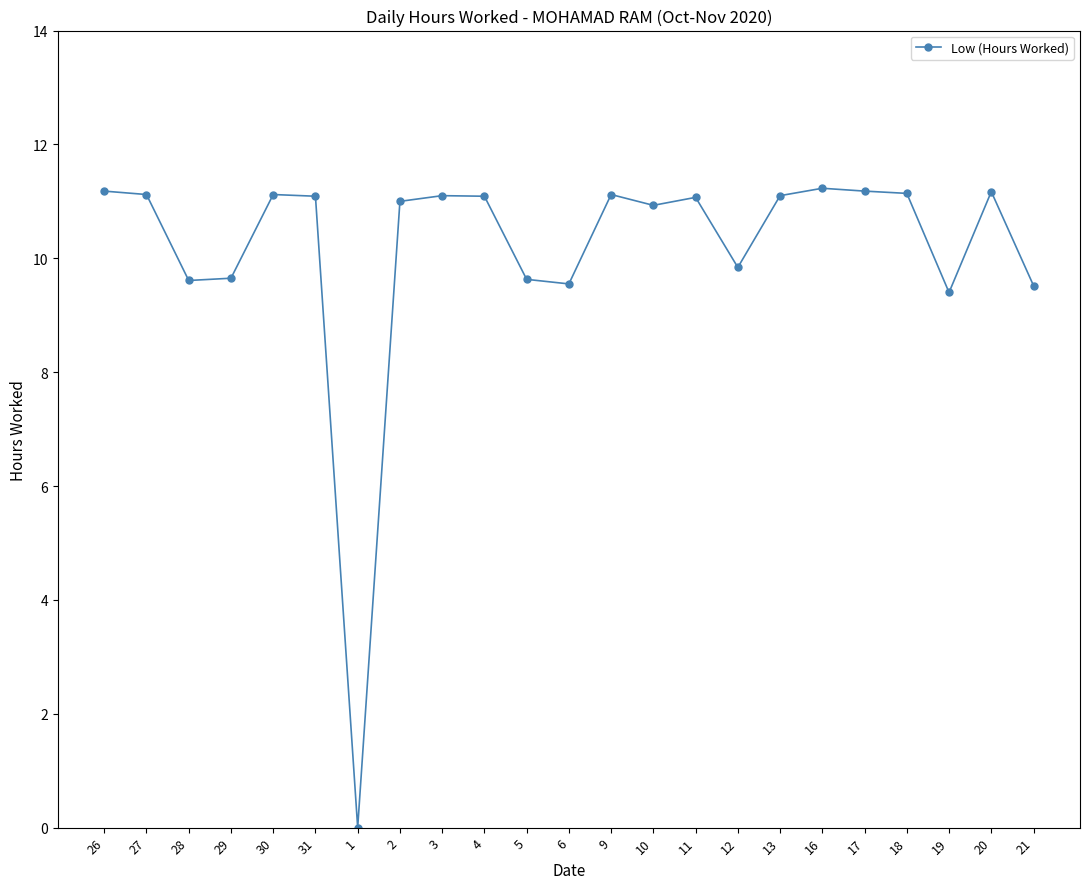

What is the change in value from 30 to 21?

-1.6